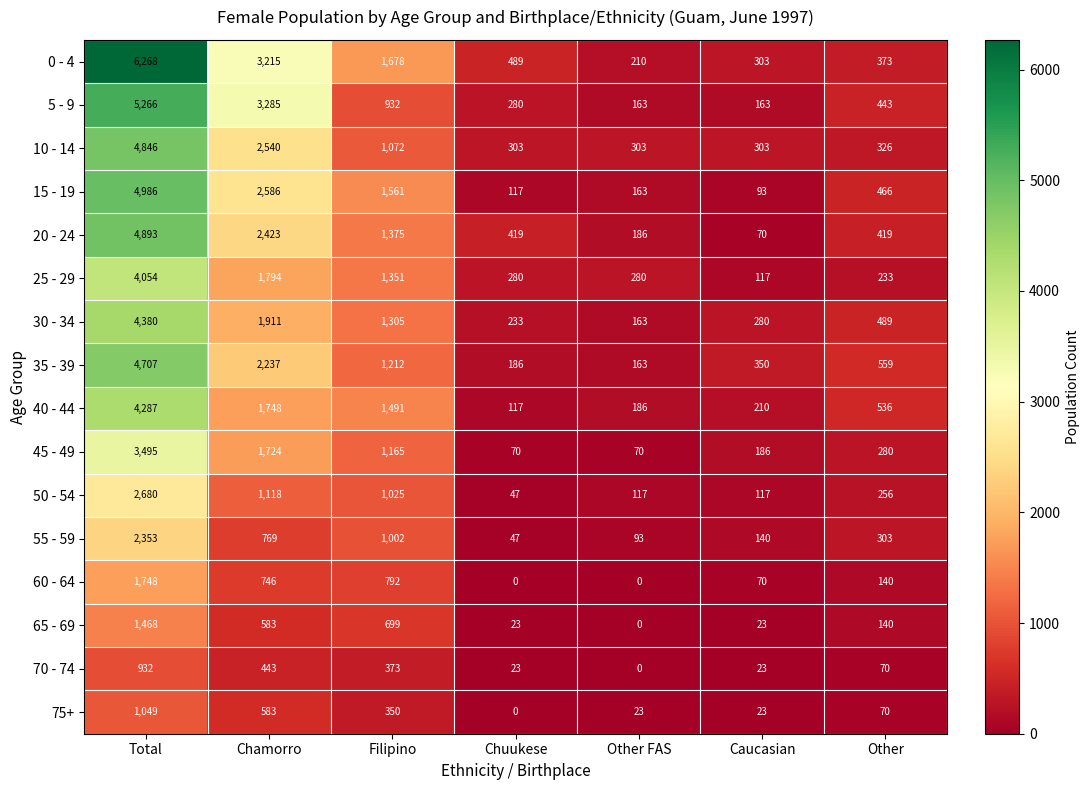

Rank the series by their maximum value, from highest to lowest.

0 - 4, 5 - 9, 15 - 19, 20 - 24, 10 - 14, 35 - 39, 30 - 34, 40 - 44, 25 - 29, 45 - 49, 50 - 54, 55 - 59, 60 - 64, 65 - 69, 75+, 70 - 74